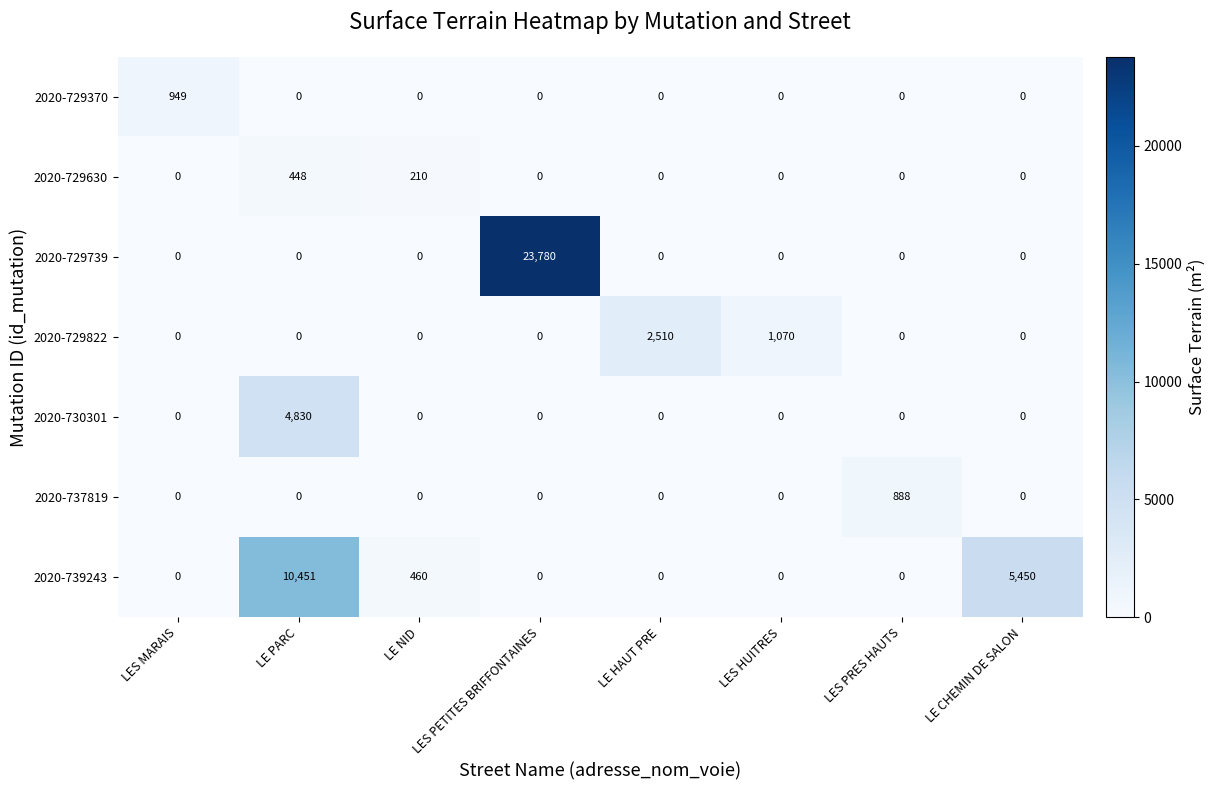

List the series in order of their peak value, highest first.

2020-729739, 2020-739243, 2020-730301, 2020-729822, 2020-729370, 2020-737819, 2020-729630